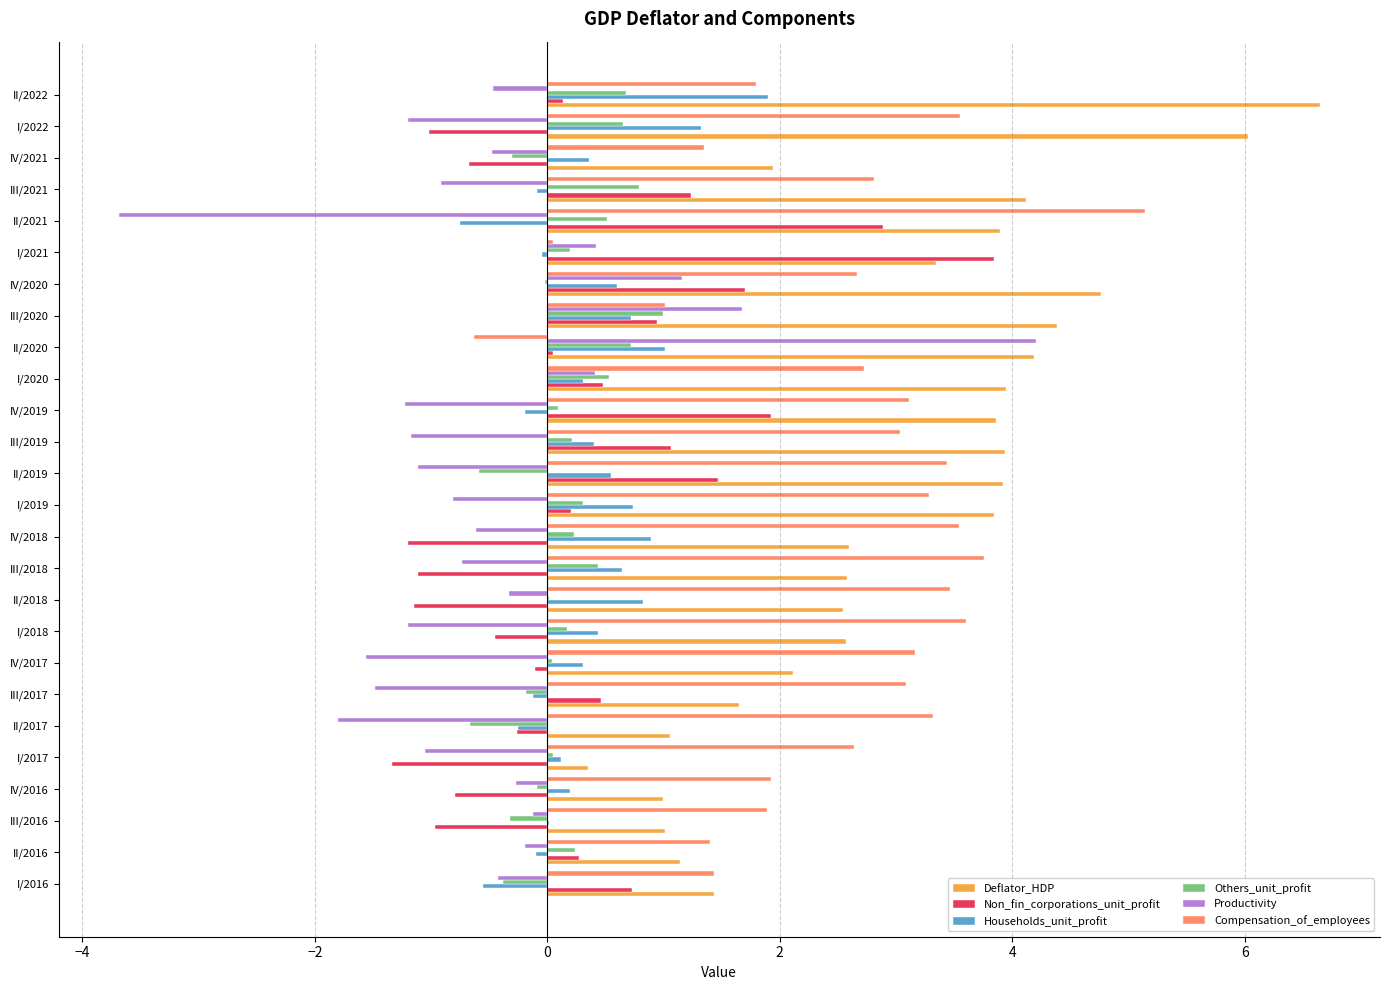

What is the sum of all Deflator_HDP values?

78.8